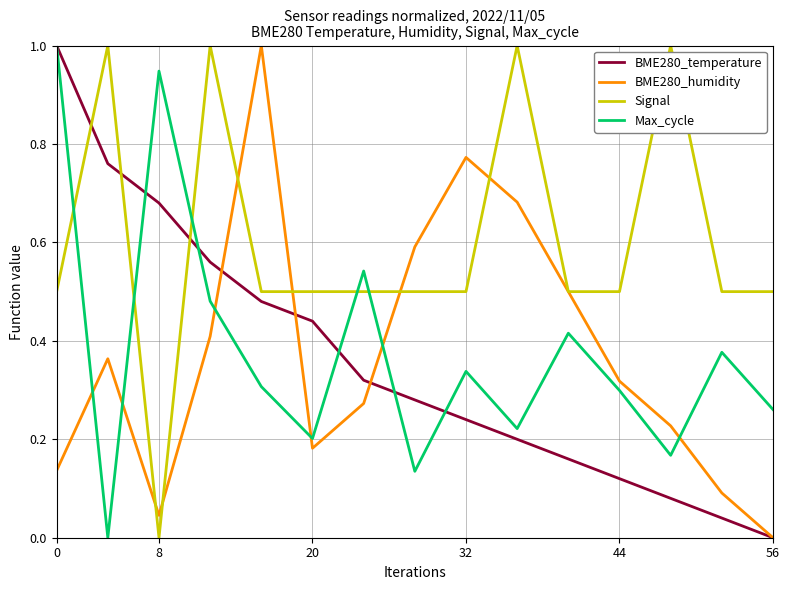

What is the sum of all Max_cycle values?

5.7